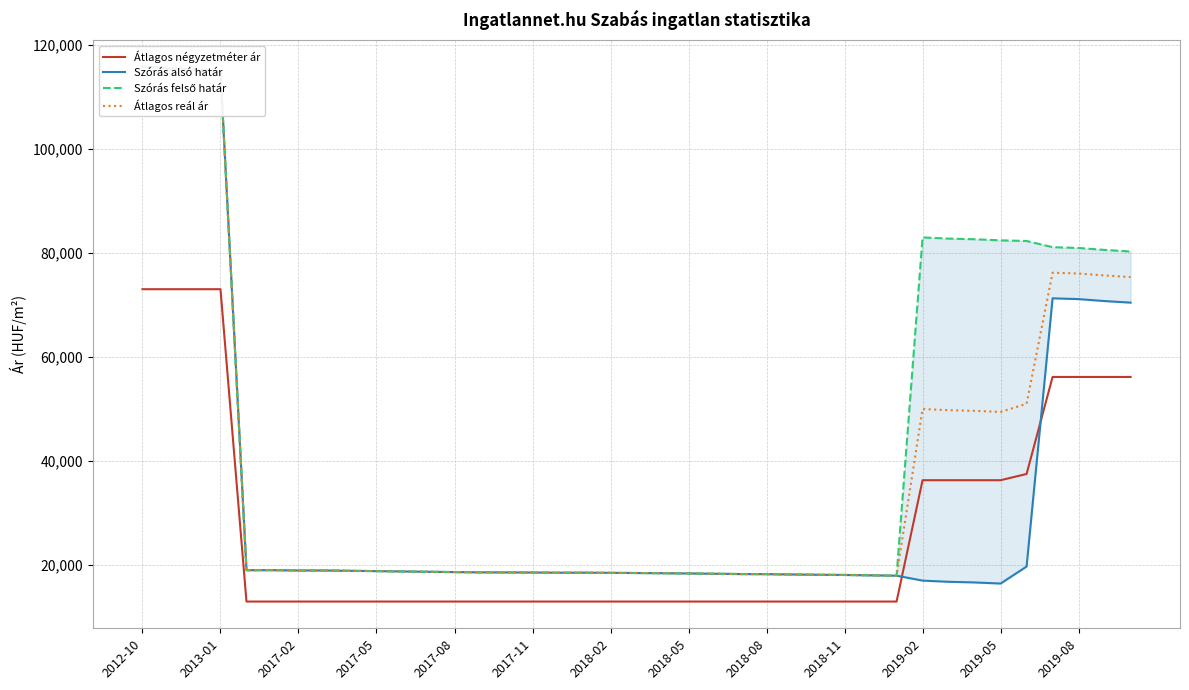

How many lines are shown in the chart?

4